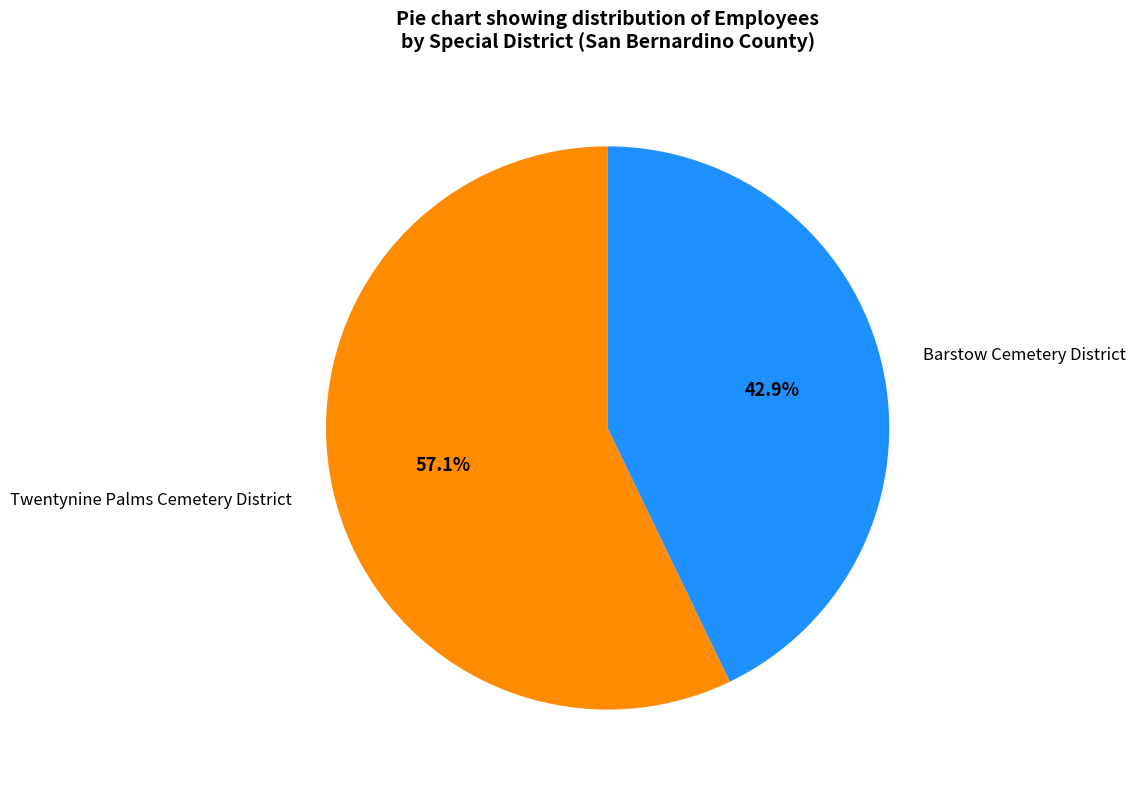

Does Twentynine Palms Cemetery District represent more than half of the total?

Yes